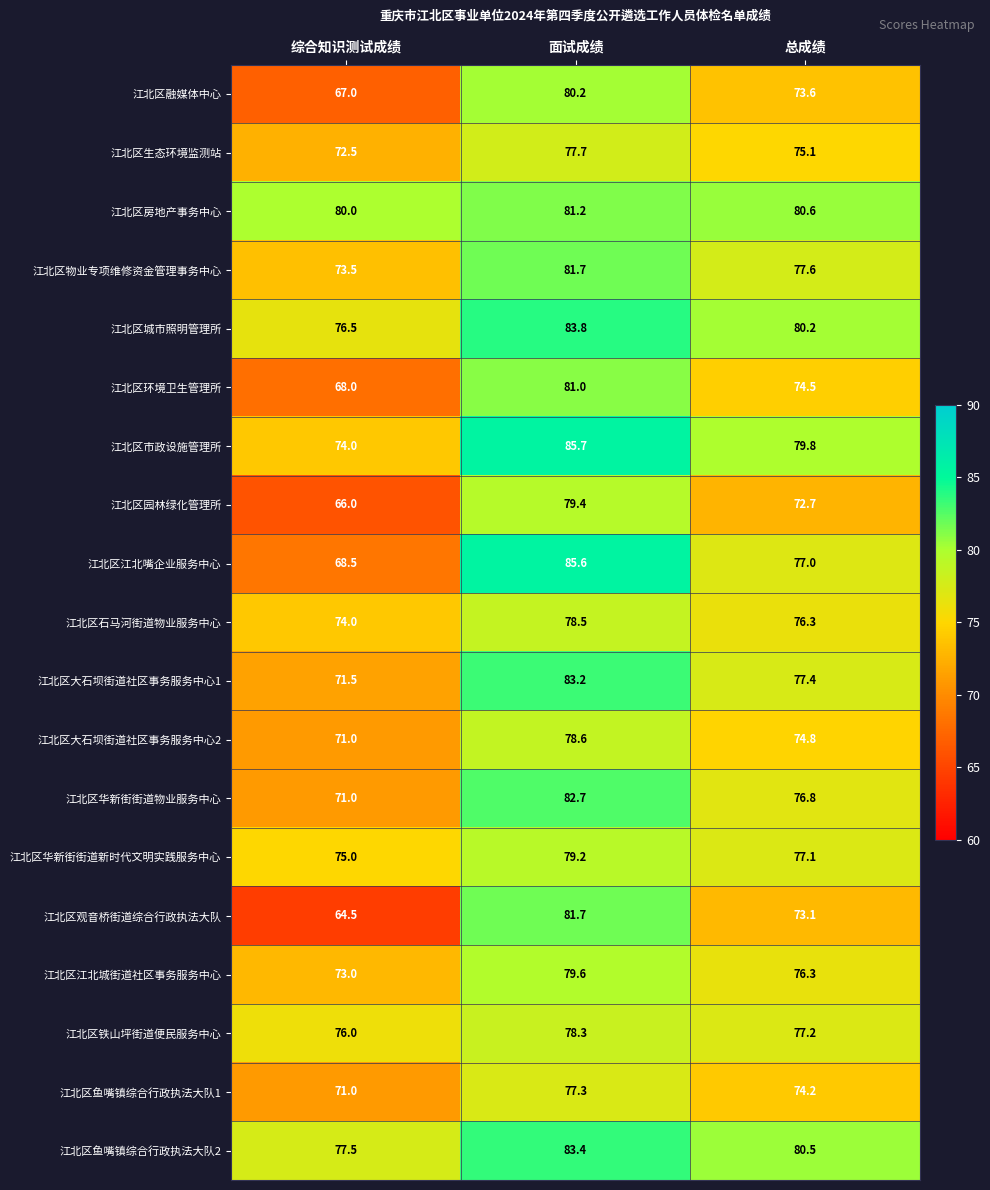

What is the average value of the 江北区大石坝街道社区事务服务中心1 series?

77.4